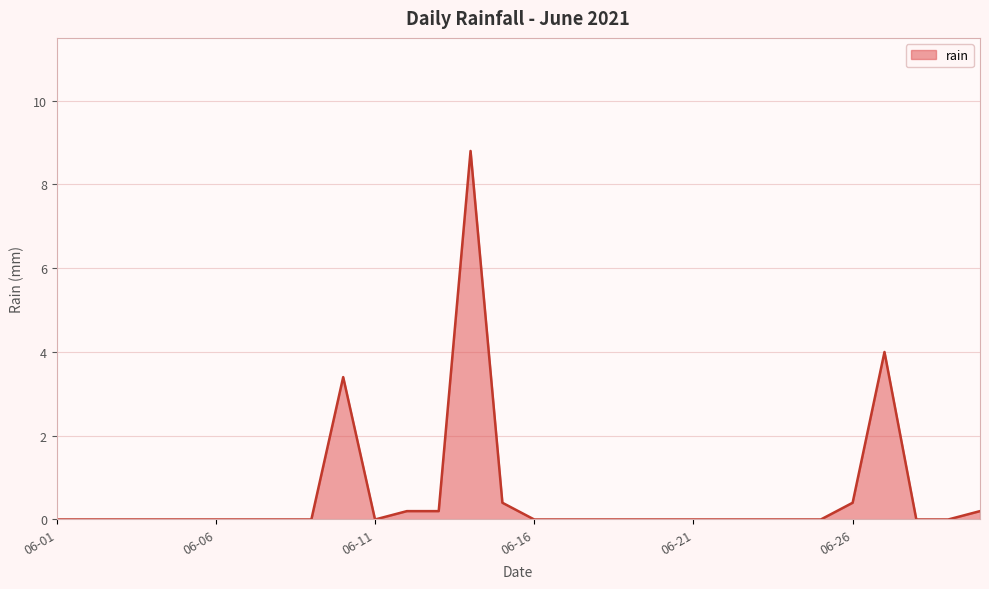

What is the maximum value shown in the chart?

8.8